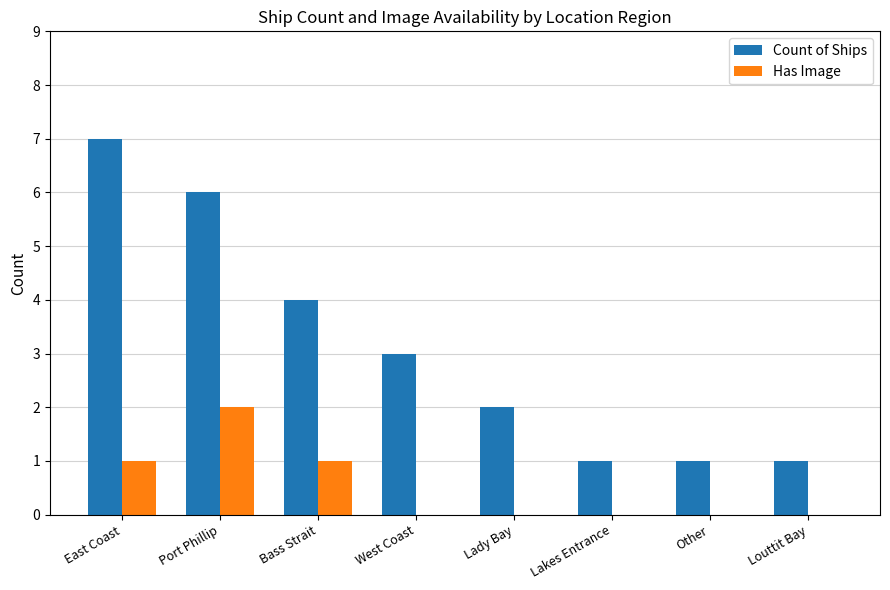

Count the number of categories in the chart.

8